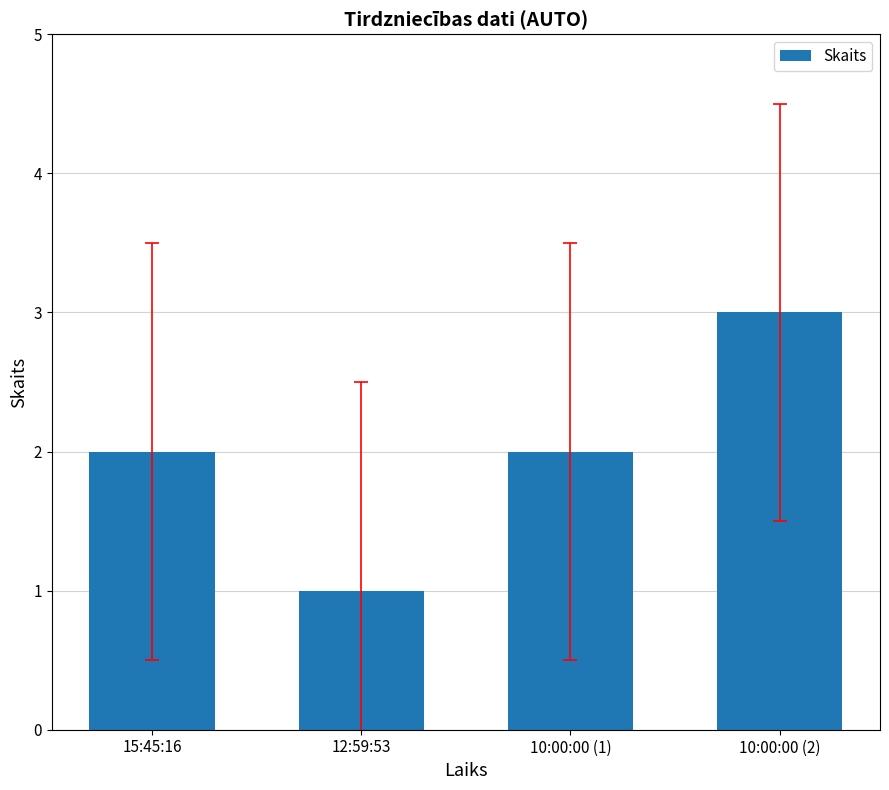

What position from the left is 10:00:00 (1)?

3